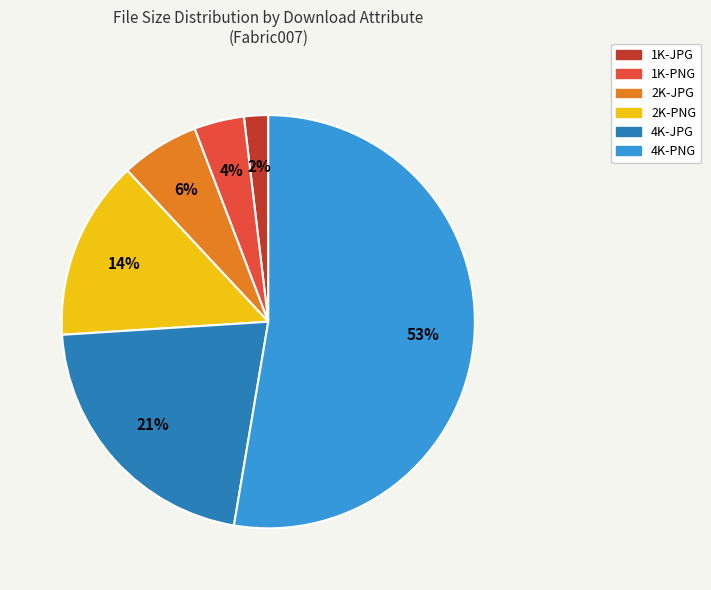

To the nearest percent, what percentage of the pie is 4K-JPG?

21%